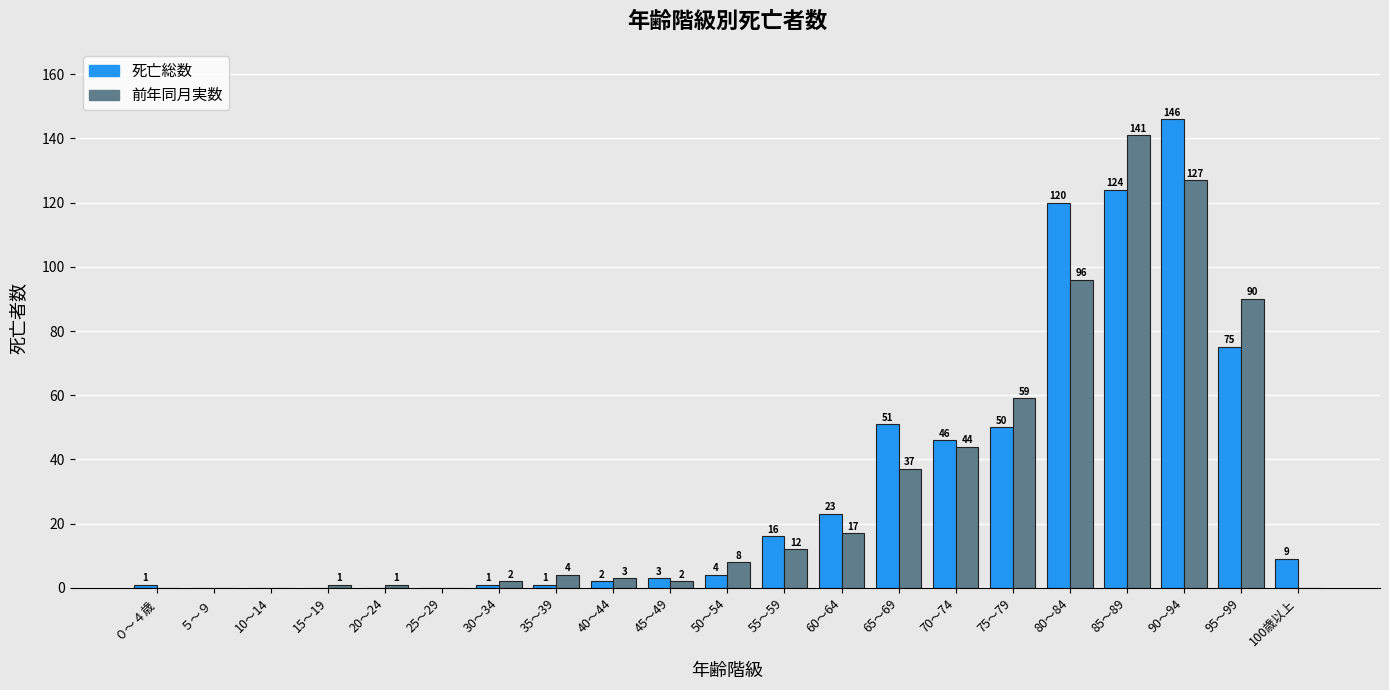

Is the value of 死亡総数 at 55～59 greater than the value of 前年同月実数 at 35～39?

Yes